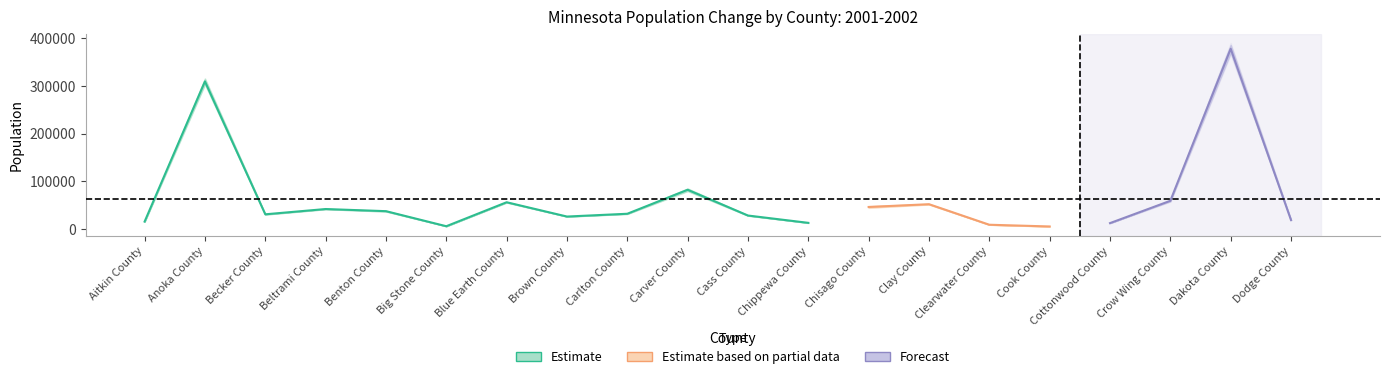

At how many categories does at least one series exceed 313760?

1